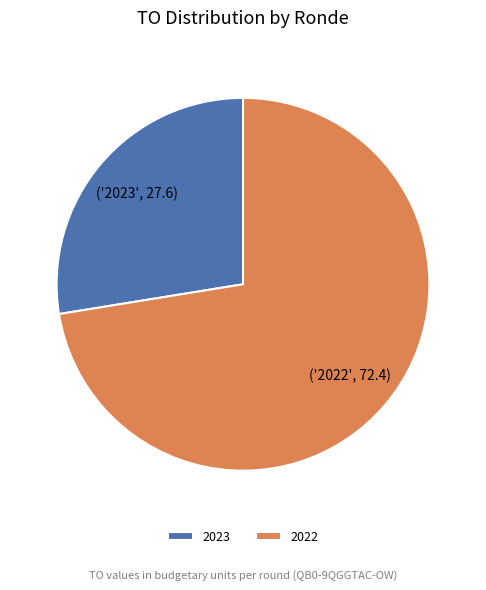

Does 2023 represent more than half of the total?

No